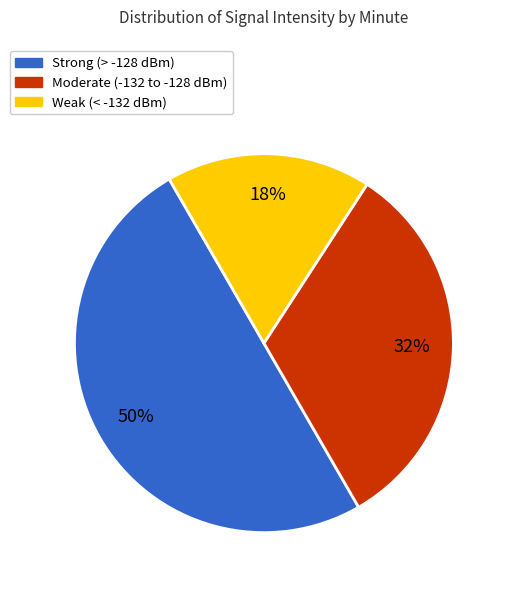

How many slices are in this pie chart?

3